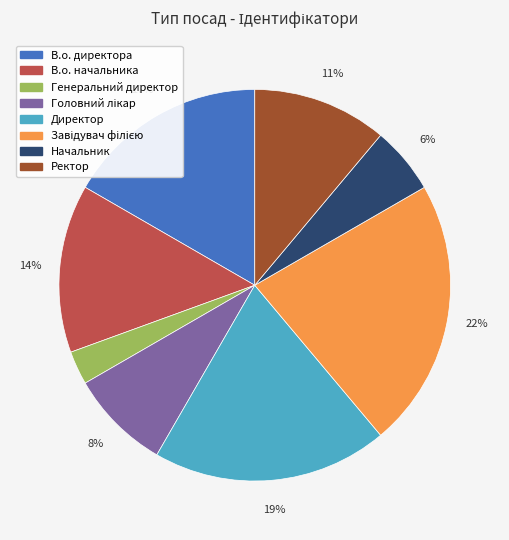

What percentage is the В.о. директора slice, to the nearest percent?

17%